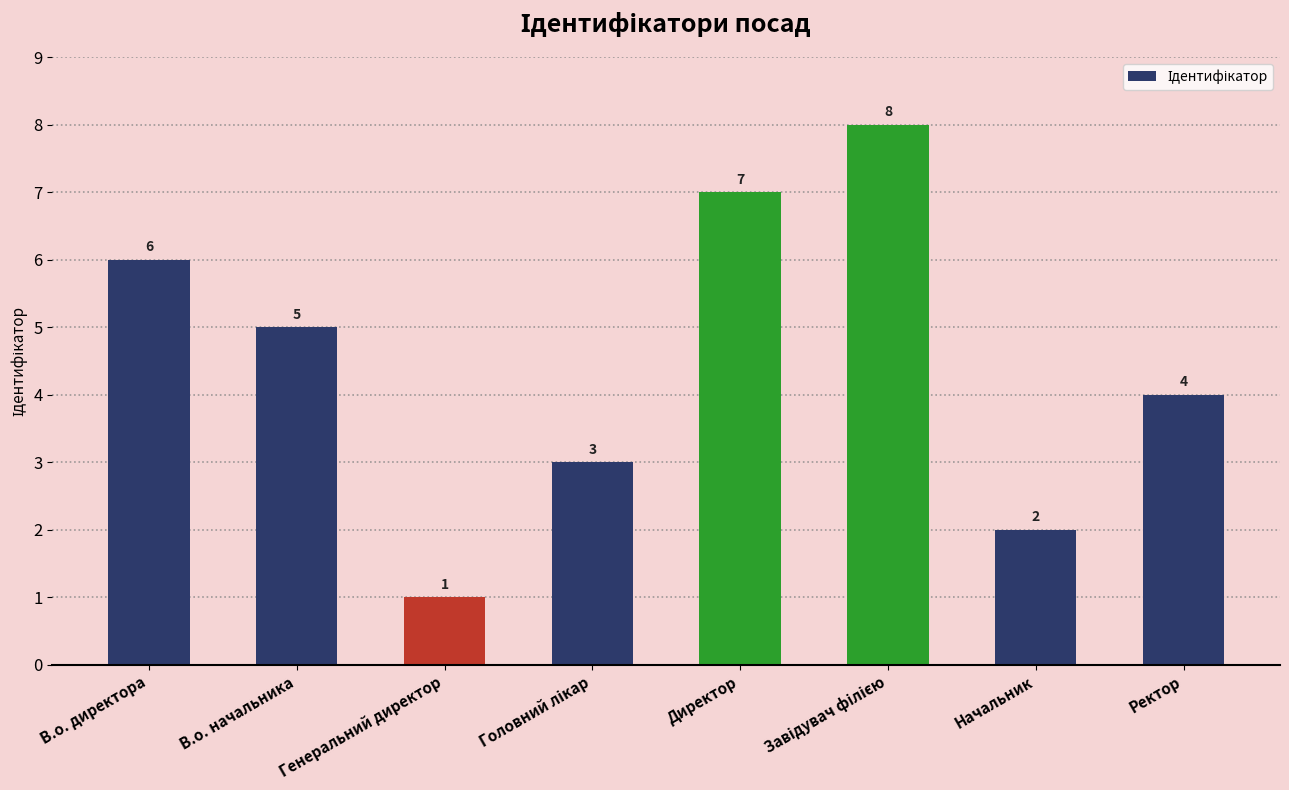

True or false: the data shows 1 at Генеральний директор.

True